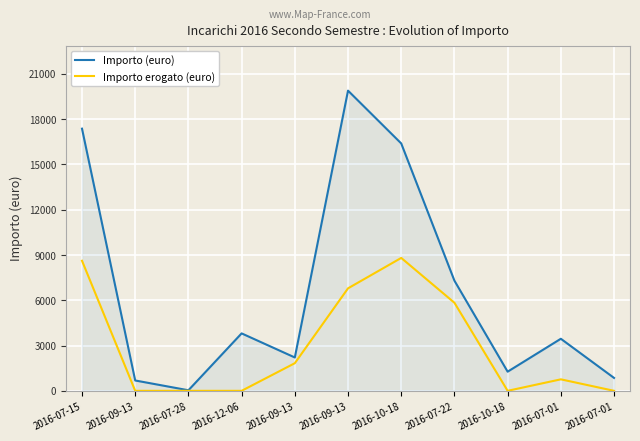

How many lines are shown in the chart?

2